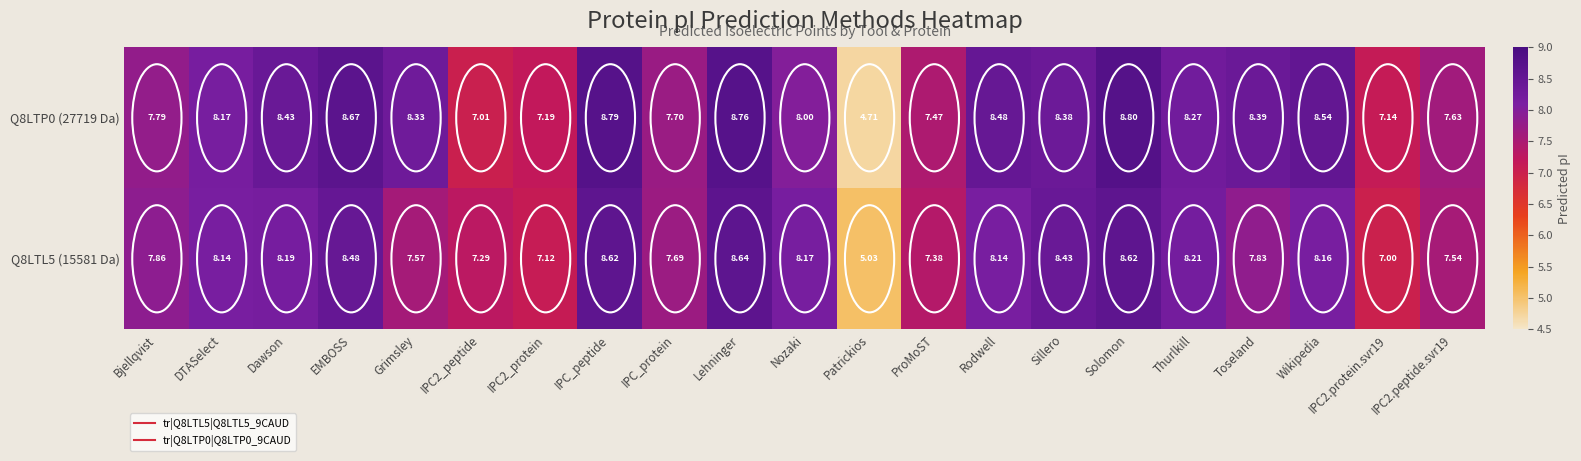

Which label corresponds to the largest value in the chart?

Solomon